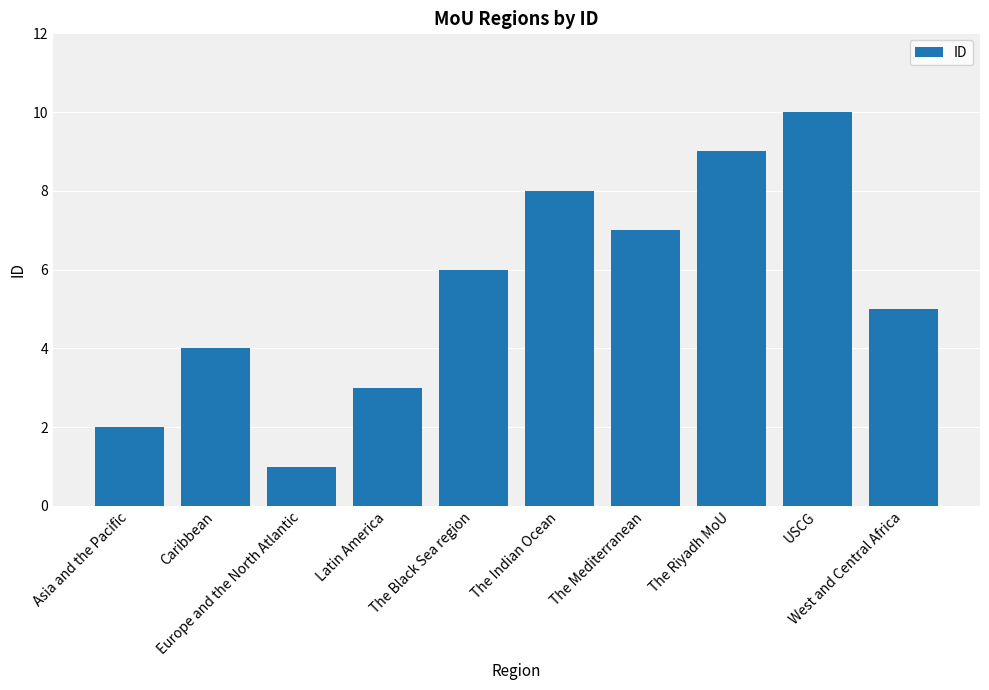

What is the maximum value shown in the chart?

10